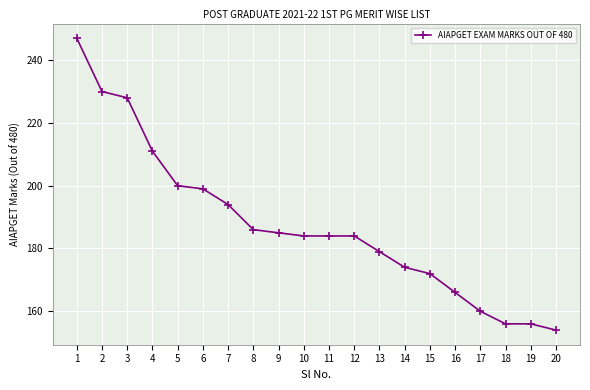

What is the average value?

187